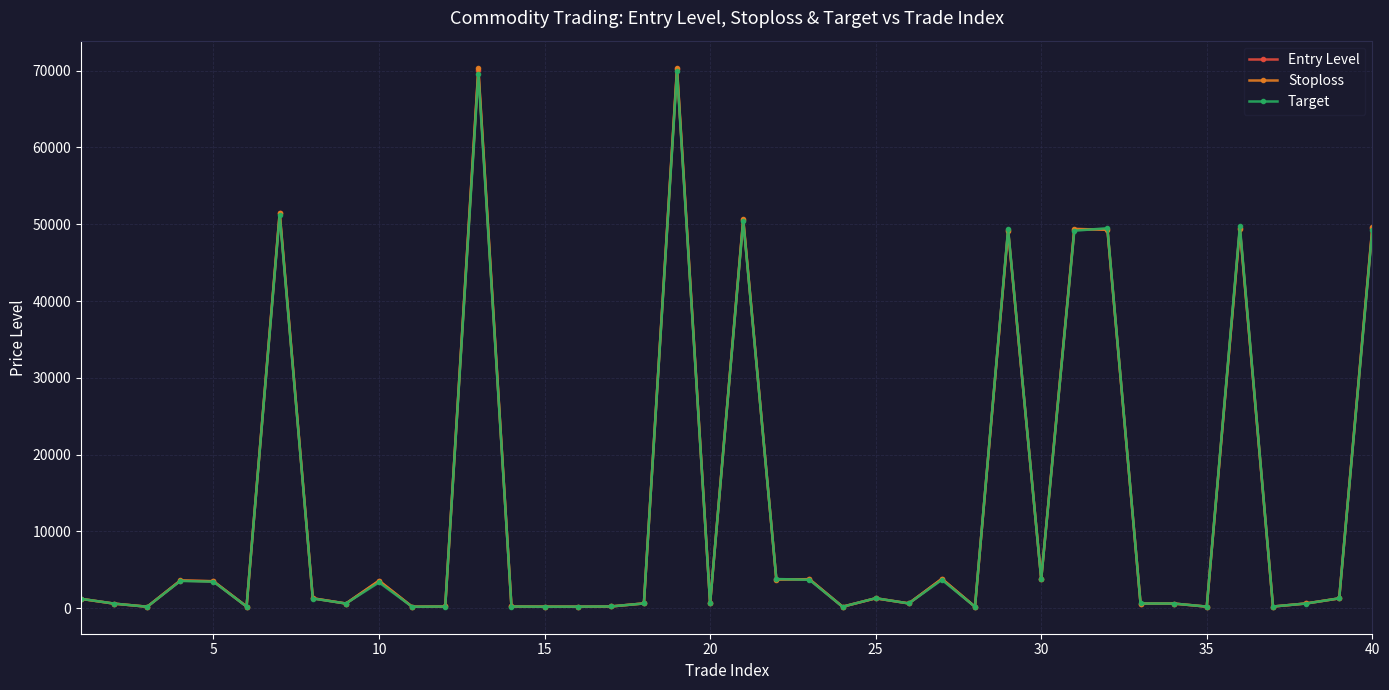

True or false: Entry Level has more than 0 interior local peaks.

True